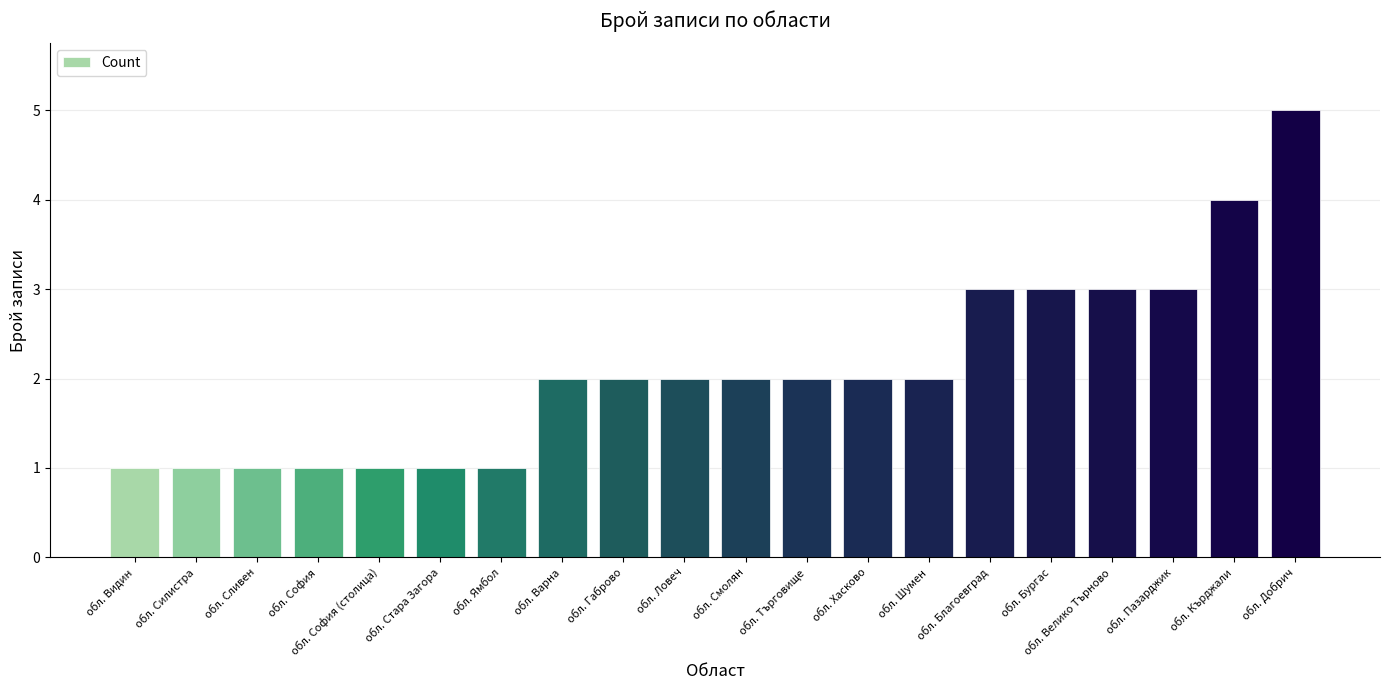

How many values are between 1 and 3?

18